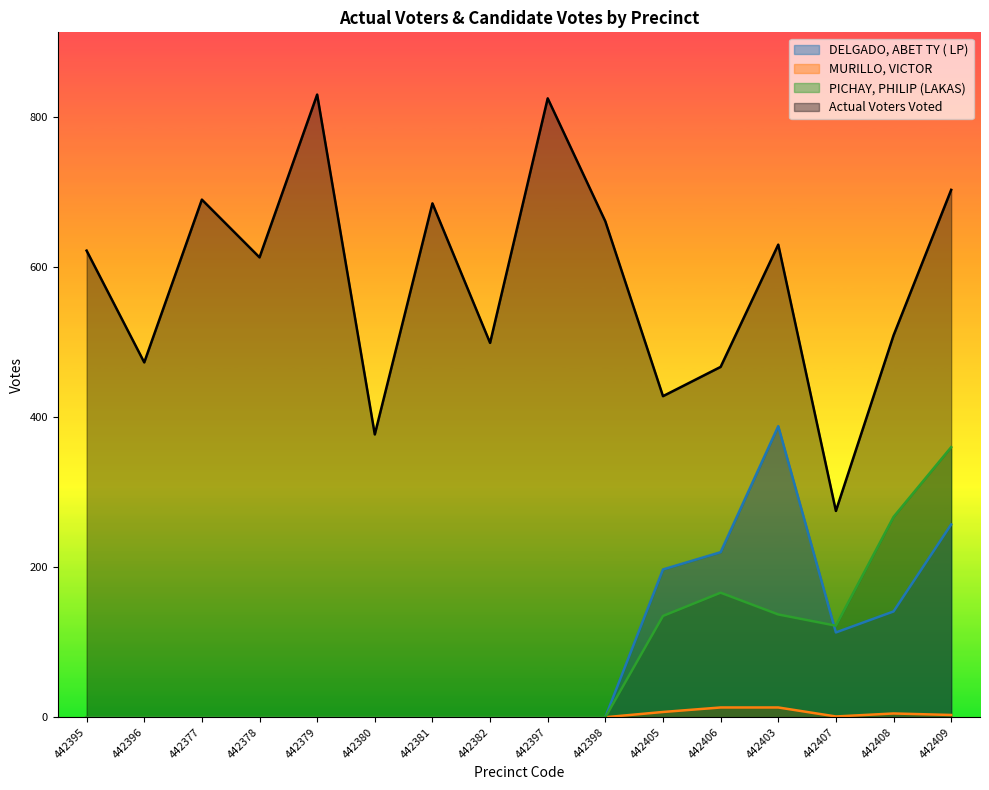

At which category does DELGADO, ABET TY ( LP) reach its first local valley?

442407